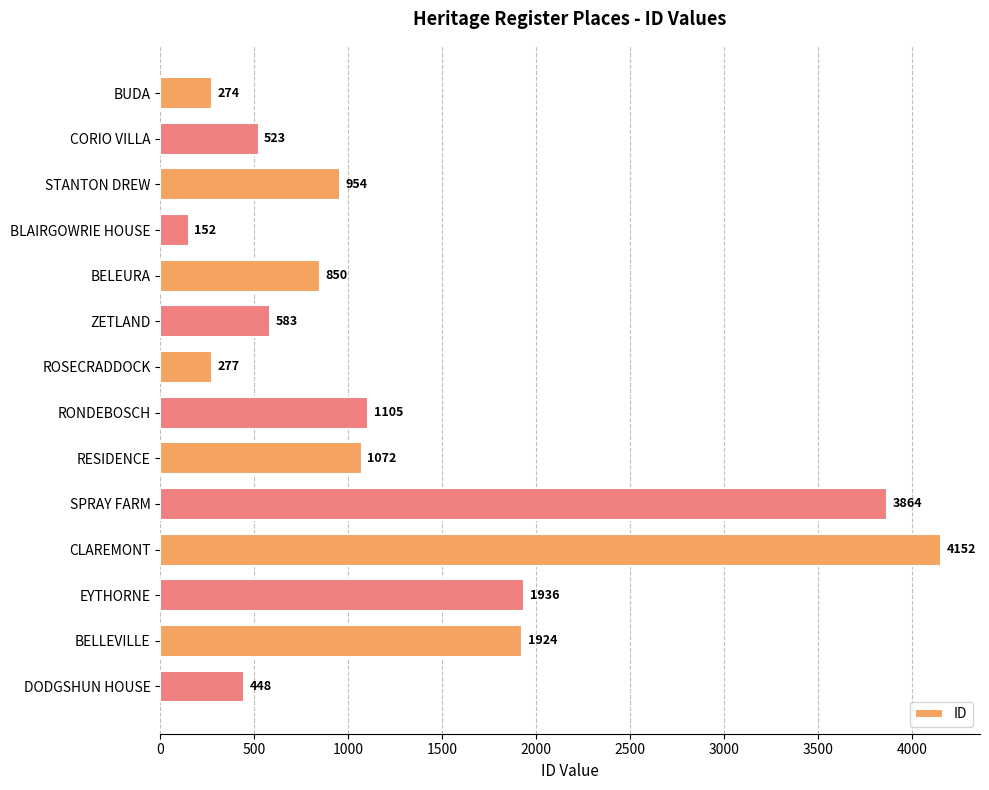

What is the smallest value displayed?

152